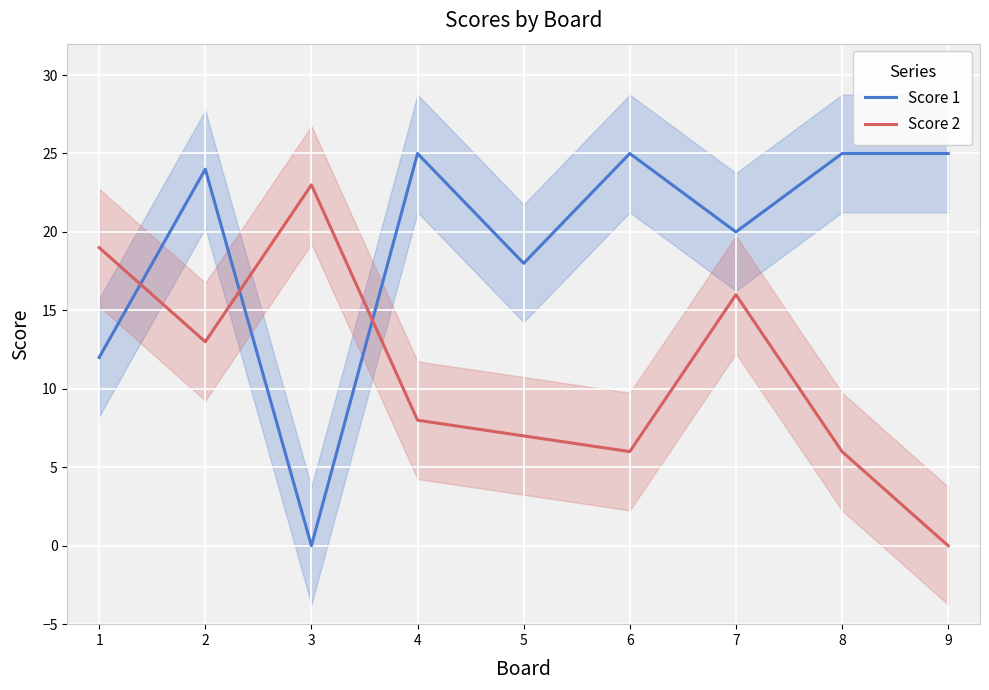

Reading left to right, what are all the values shown in this chart?

Score 1: 12	24	0	25	18	25	20	25	25
Score 2: 19	13	23	8	7	6	16	6	0